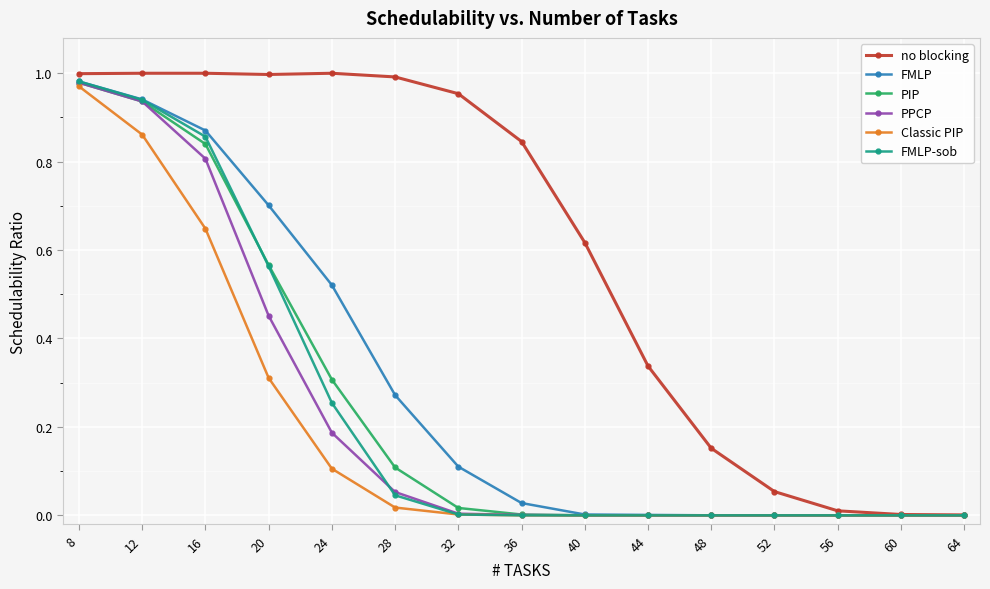

The value of FMLP at 60 is 0.0. True or false?

True